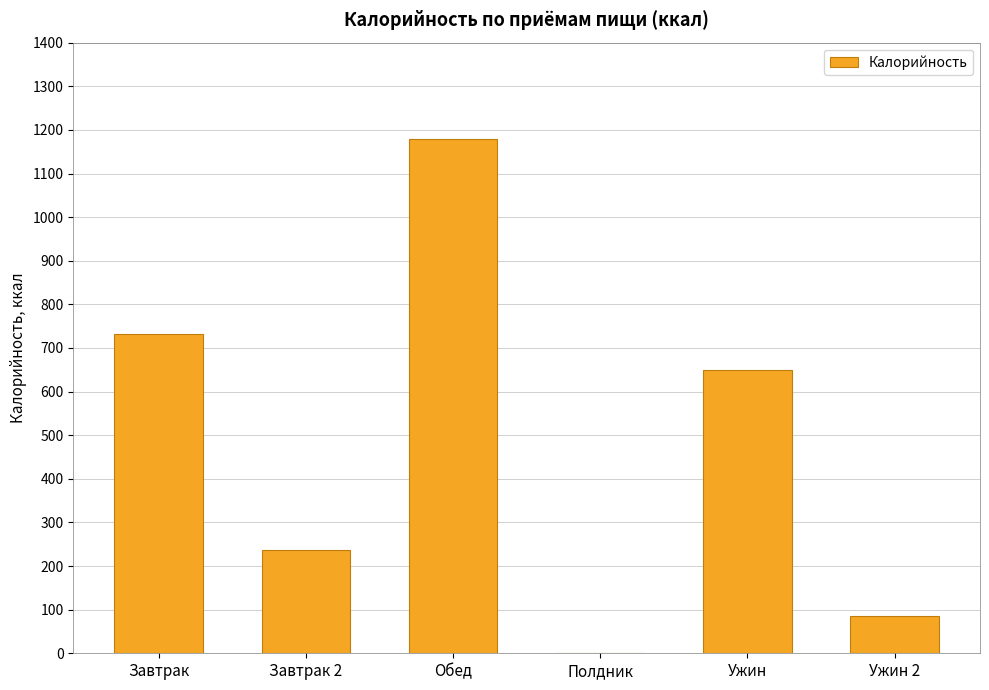

What is the sum of the values at Полдник and Ужин 2?

86.0